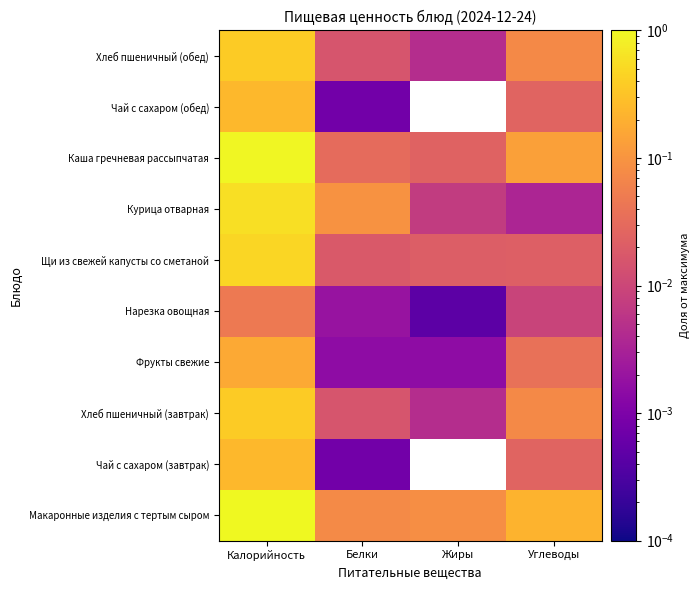

What is the total value across all series at Белки?

0.3